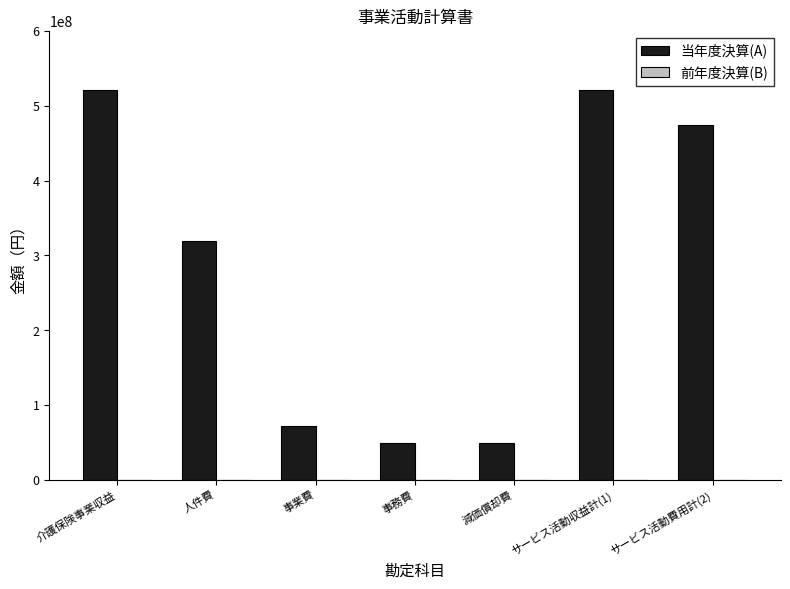

Are the bars horizontal?

No